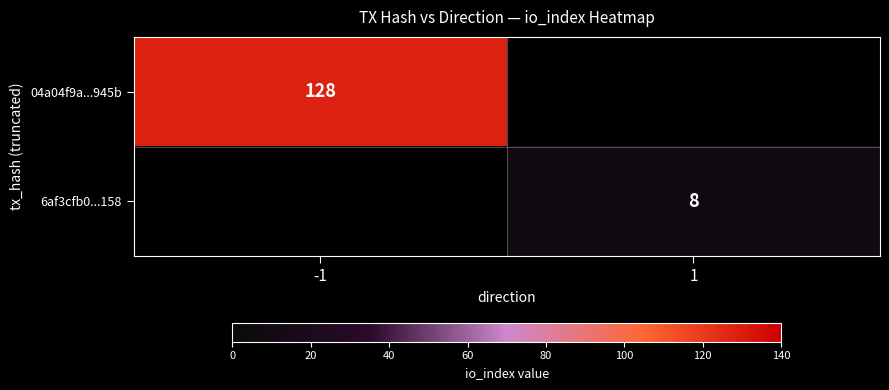

True or false: 04a04f9a...945b has a value of 168 at -1.

False